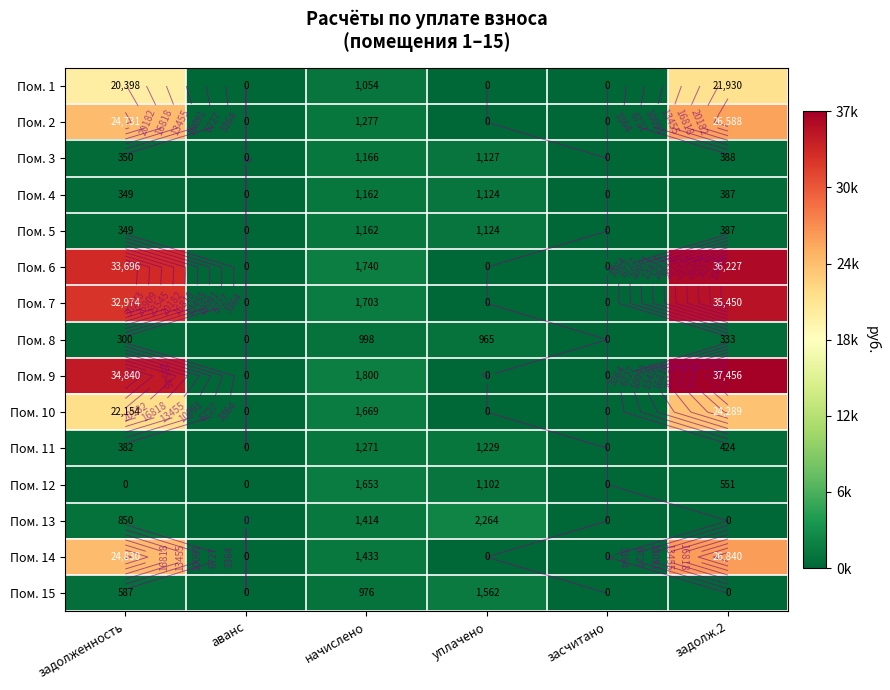

List the series in order of their peak value, highest first.

Пом. 9, Пом. 6, Пом. 7, Пом. 14, Пом. 2, Пом. 10, Пом. 1, Пом. 13, Пом. 12, Пом. 15, Пом. 11, Пом. 3, Пом. 4, Пом. 5, Пом. 8